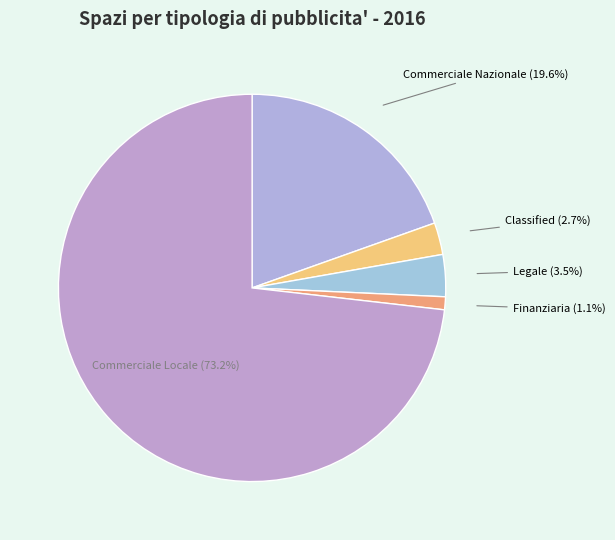

Is it true that Commerciale Locale is 67% of the pie?

False